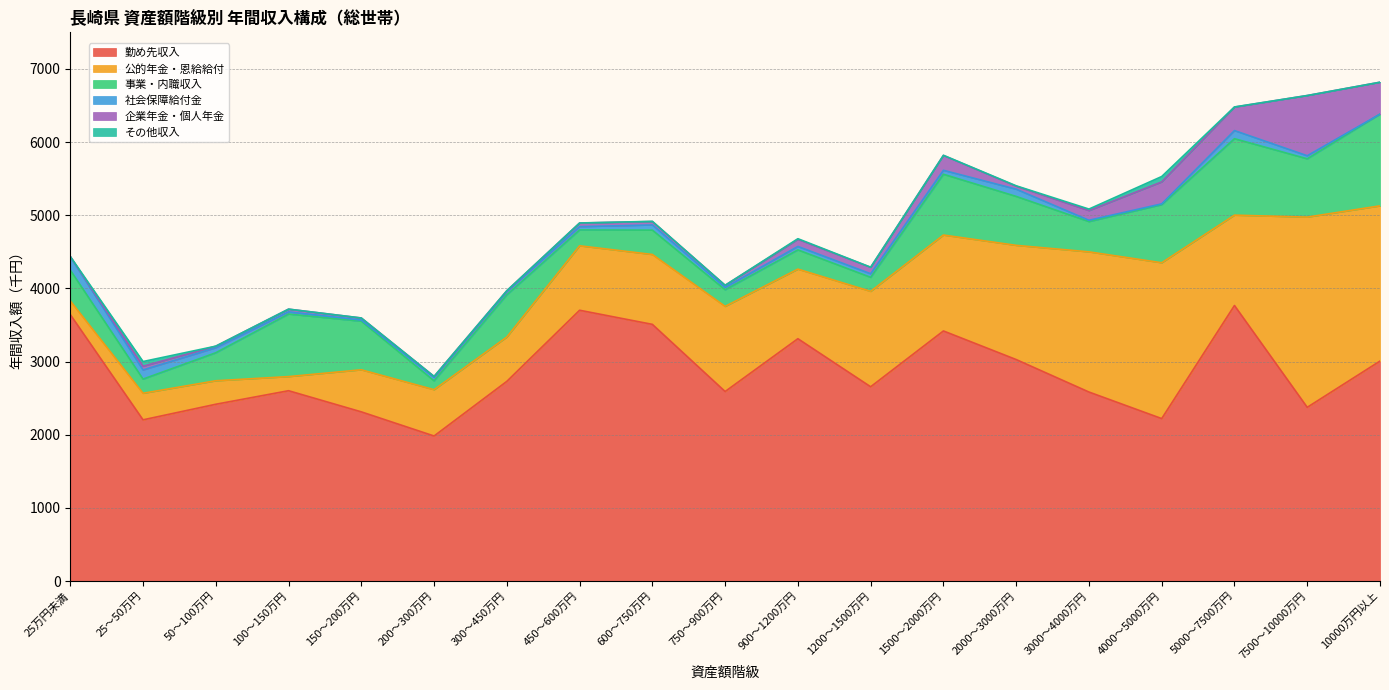

Rank the series by their maximum value, from lowest to highest.

その他収入, 社会保障給付金, 企業年金・個人年金, 事業・内職収入, 公的年金・恩給給付, 勤め先収入